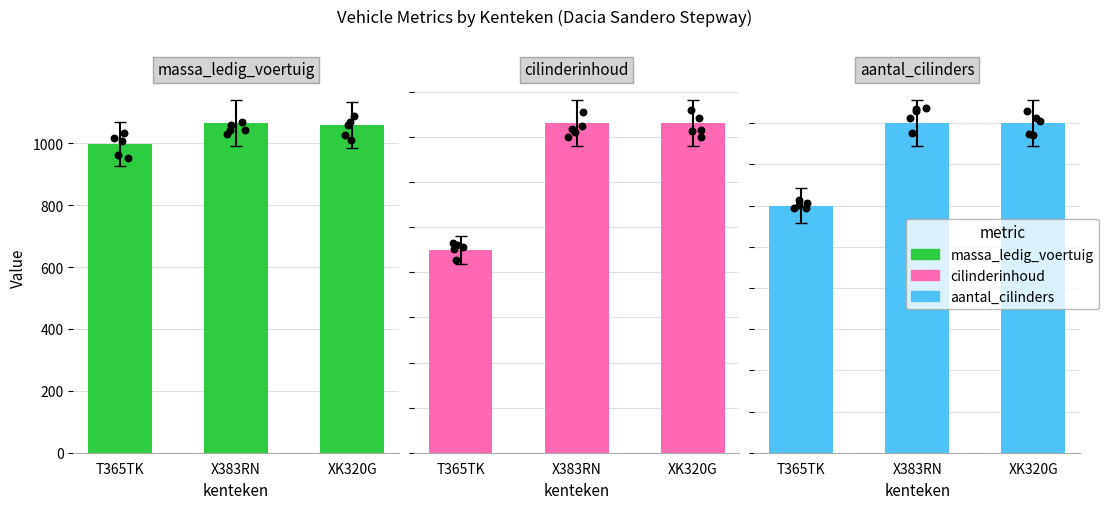

At how many categories does at least one series exceed 154?

3